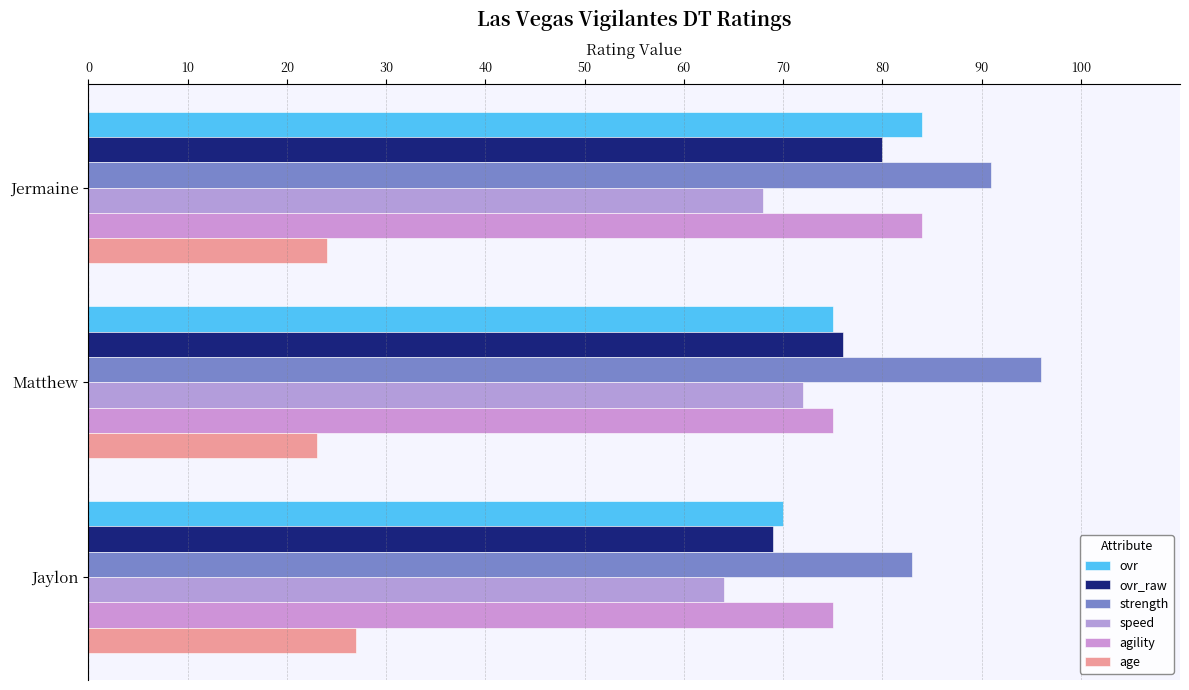

What is the minimum value shown in the chart?

23